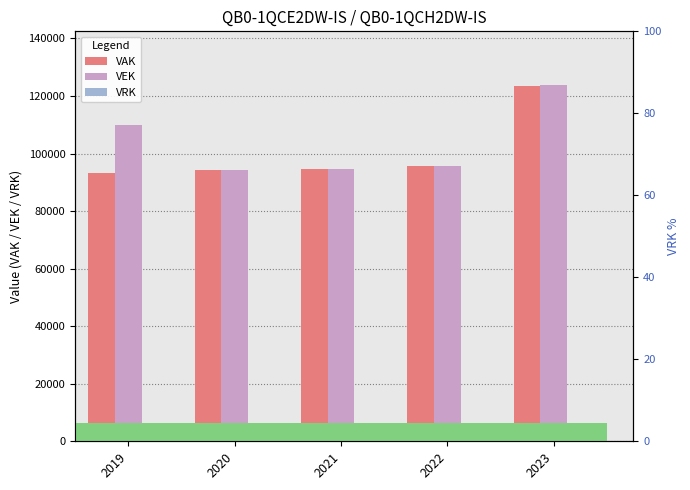

What is the difference between the VEK values at 2021 and 2022?

1156